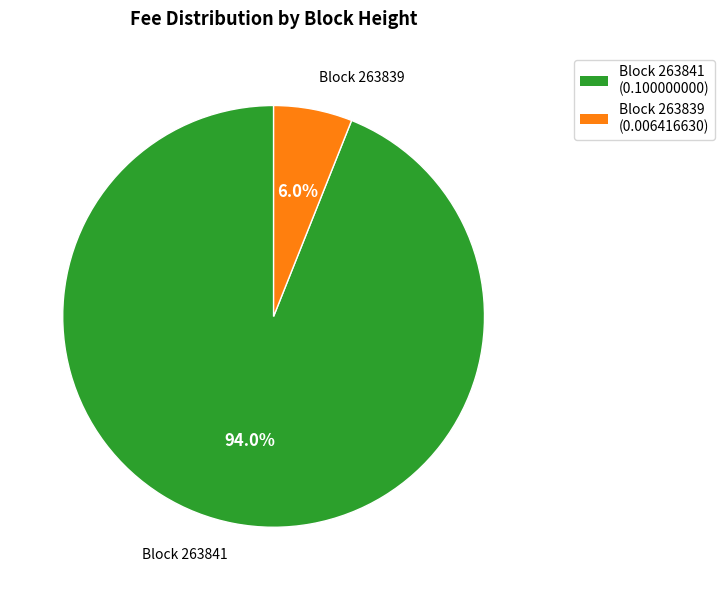

Is there any slice that represents more than half of the pie?

Yes